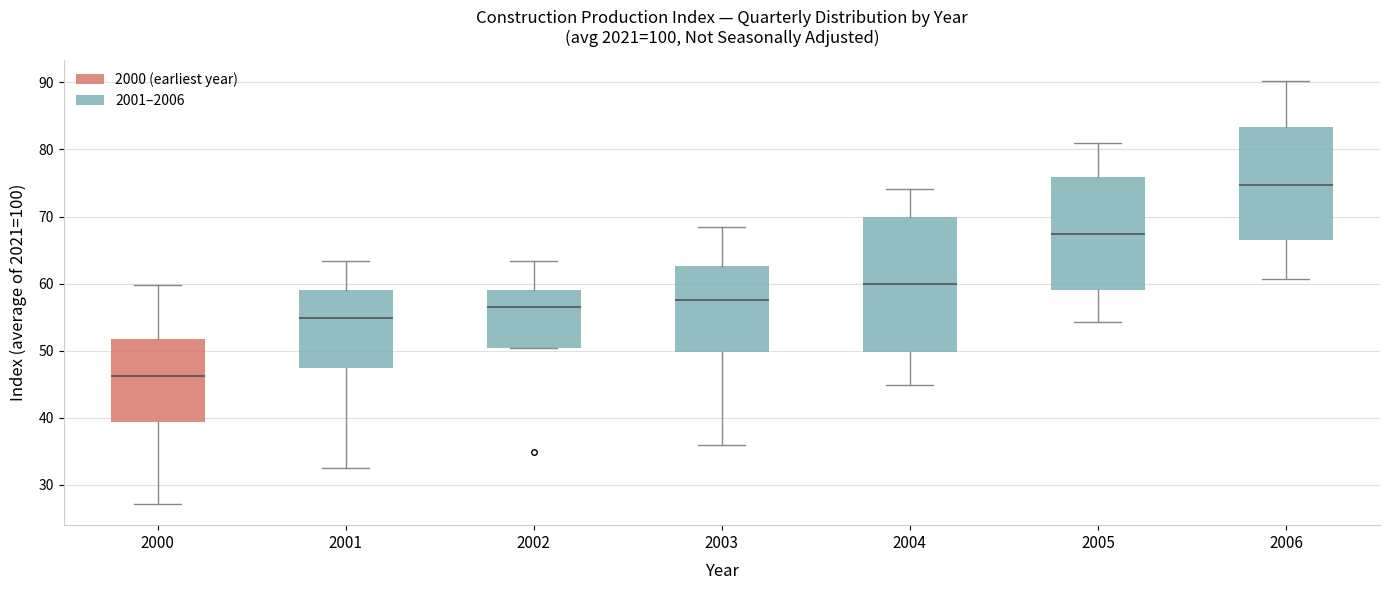

Which box is the tallest, from its lower edge to its upper edge?

2004